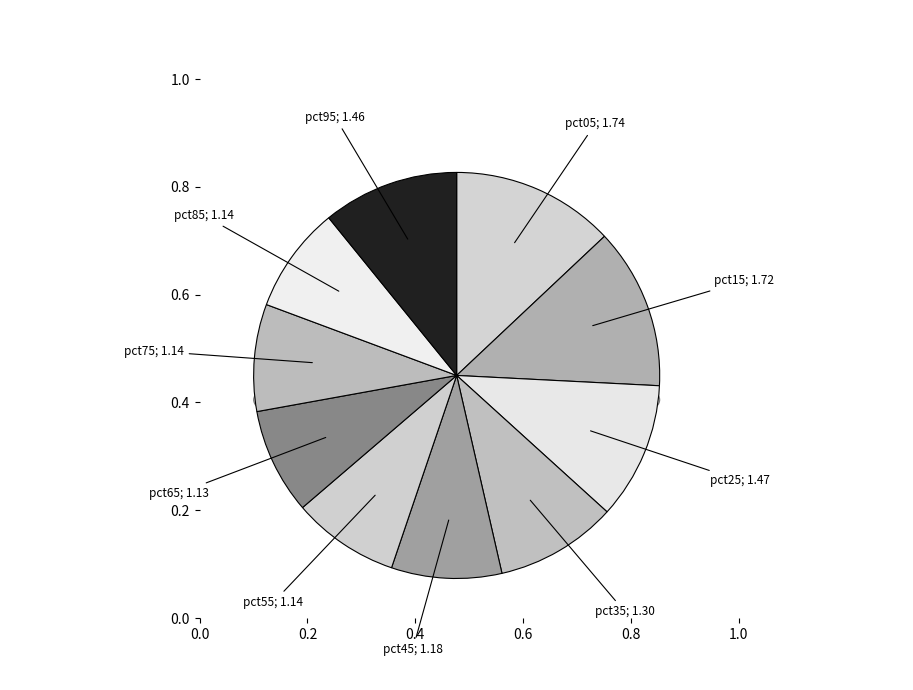

Is pct45 the majority of the pie?

No